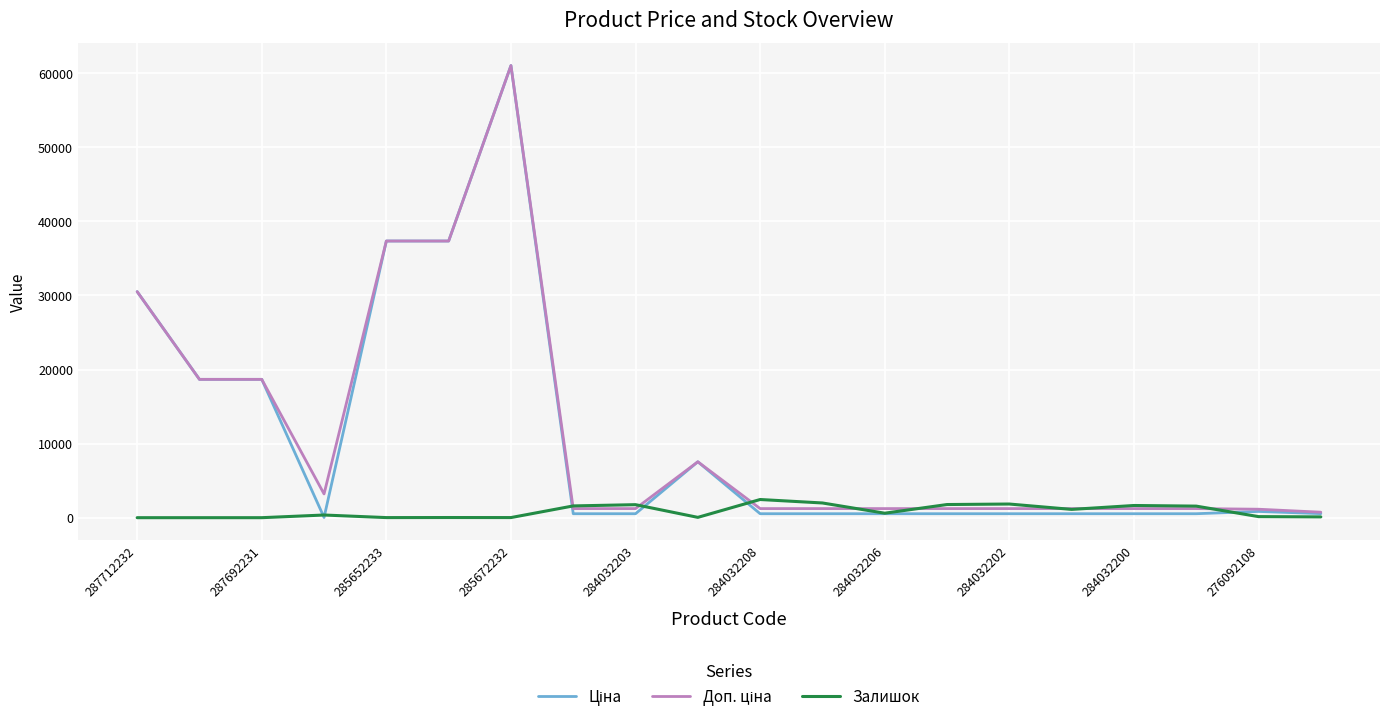

What is the maximum value shown in the chart?

61024.7